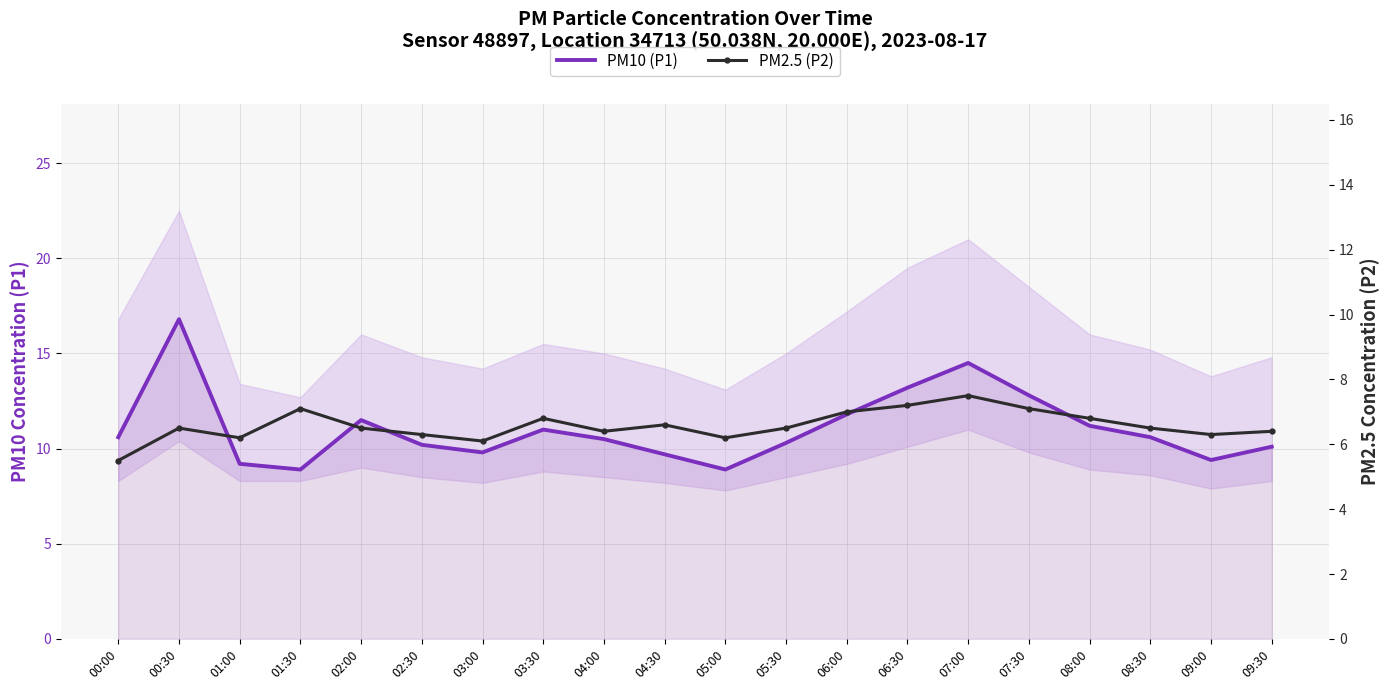

Which category has the lowest value in the PM2.5 (P2) series?

00:00